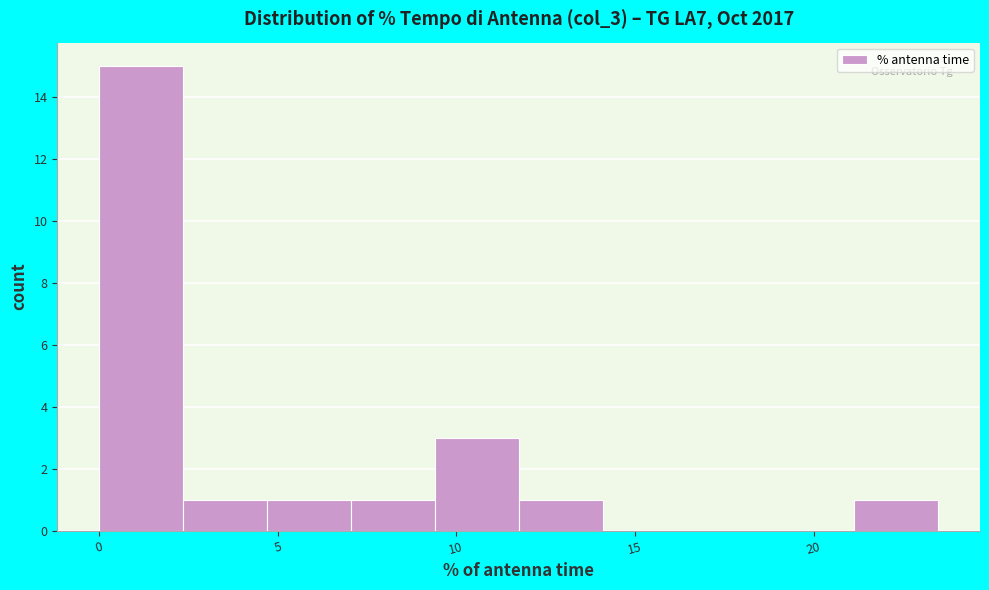

Reading left to right, list every bar in this chart as the range it spans on the x-axis followed by its height. Neither the bar edges nor the heights are printed on the chart, so give them approximately, as read against the axes.

0.0 to 2.5: 15
2.5 to 4.5: 1
4.5 to 7.0: 1
7.0 to 9.5: 1
9.5 to 11.5: 3
11.5 to 14.0: 1
14.0 to 16.5: 0
16.5 to 19.0: 0
19.0 to 21.0: 0
21.0 to 23.5: 1